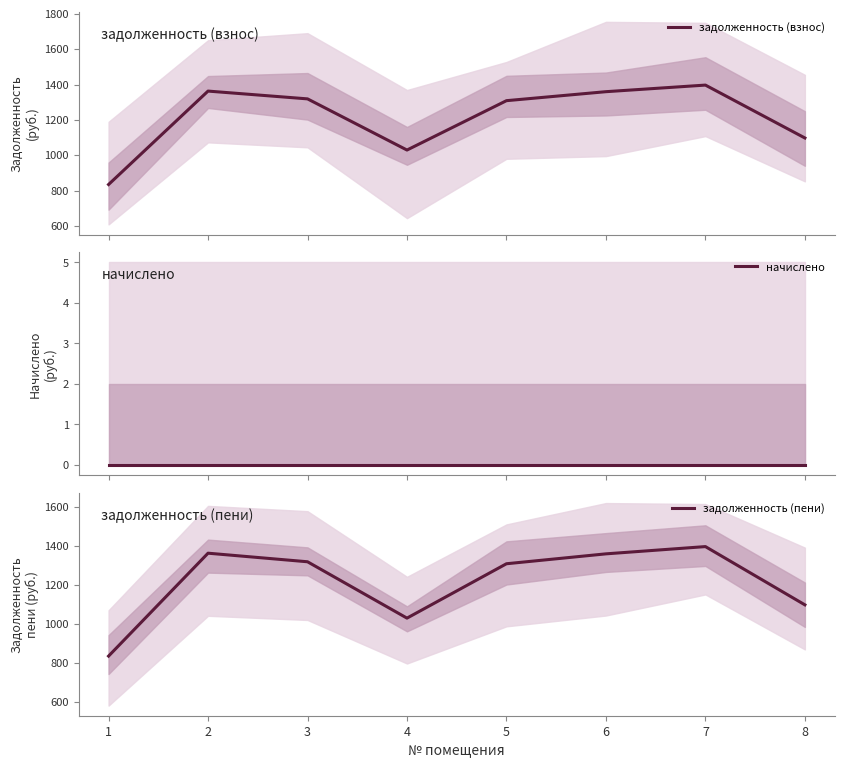

At which category is the sum across all series the highest?

7